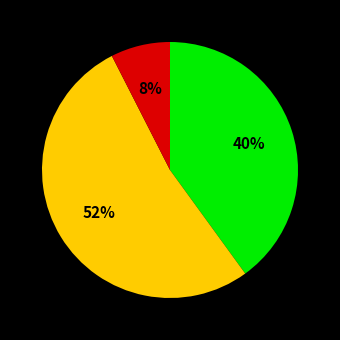

How many segments does this pie chart have?

3